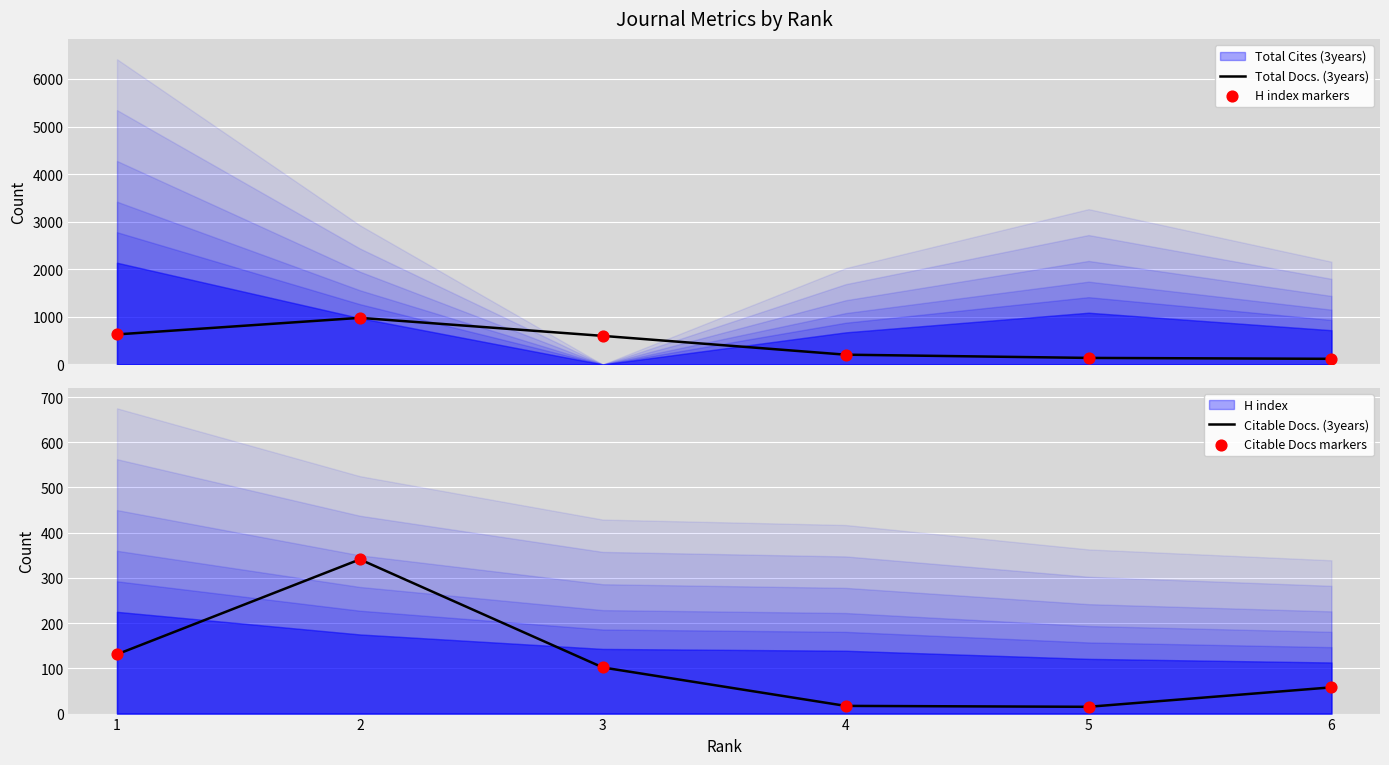

At which category is the sum across all series the highest?

2